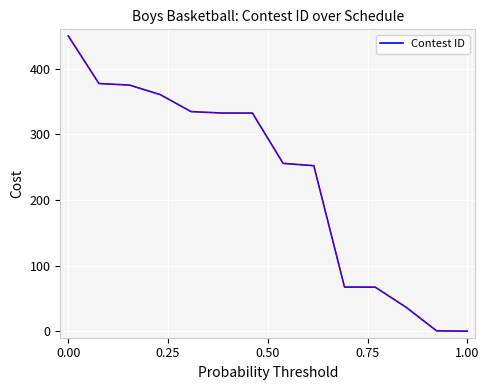

What is the maximum value shown in the chart?

450.0